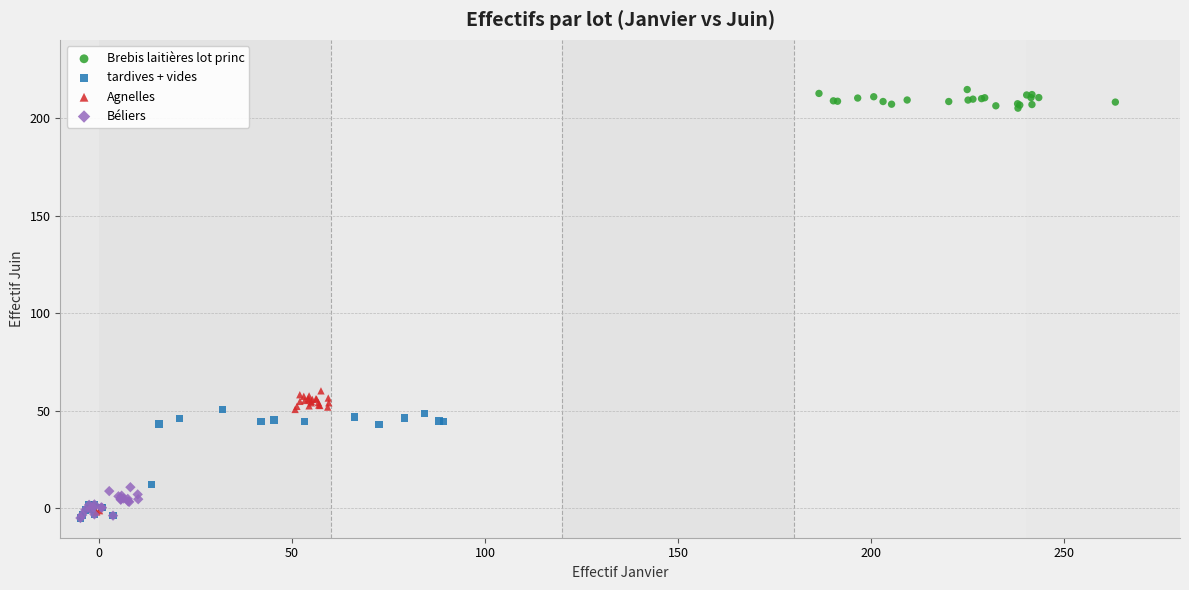

Which series reaches the maximum Y coordinate?

Brebis laitières lot princ